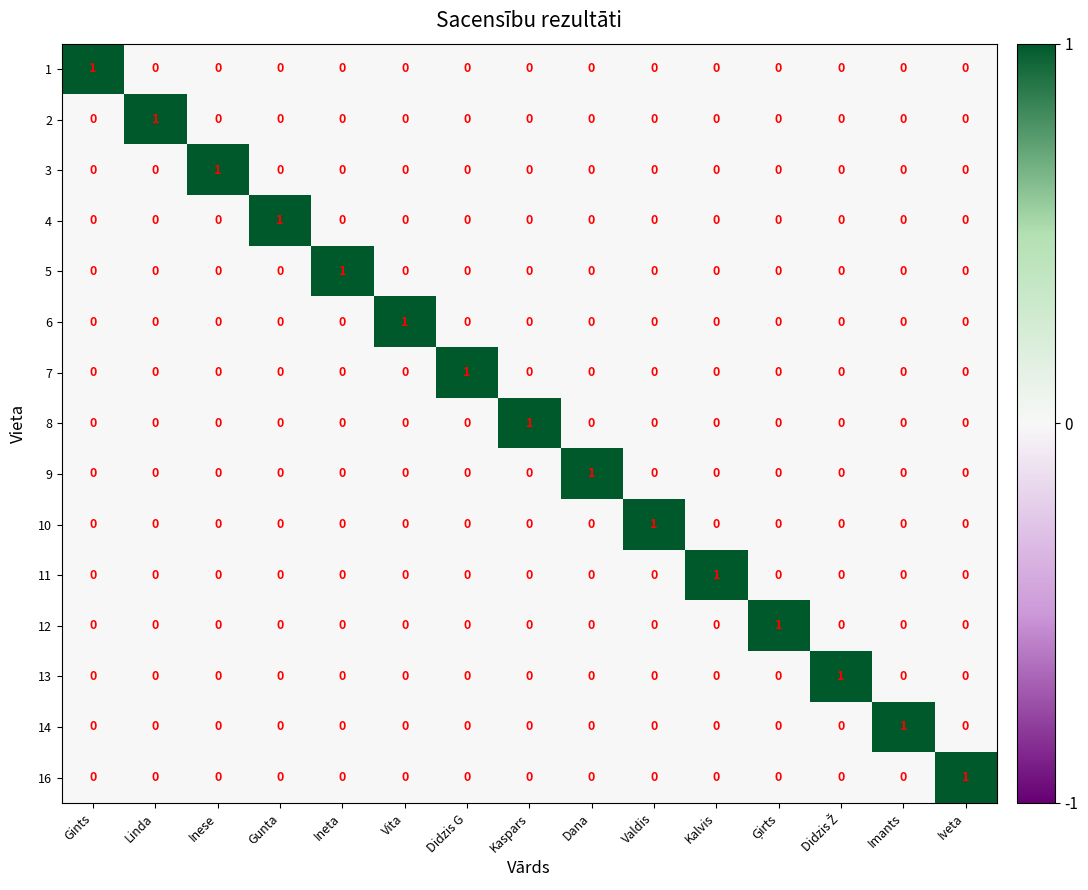

True or false: 12 has a value of 1 at Linda.

False